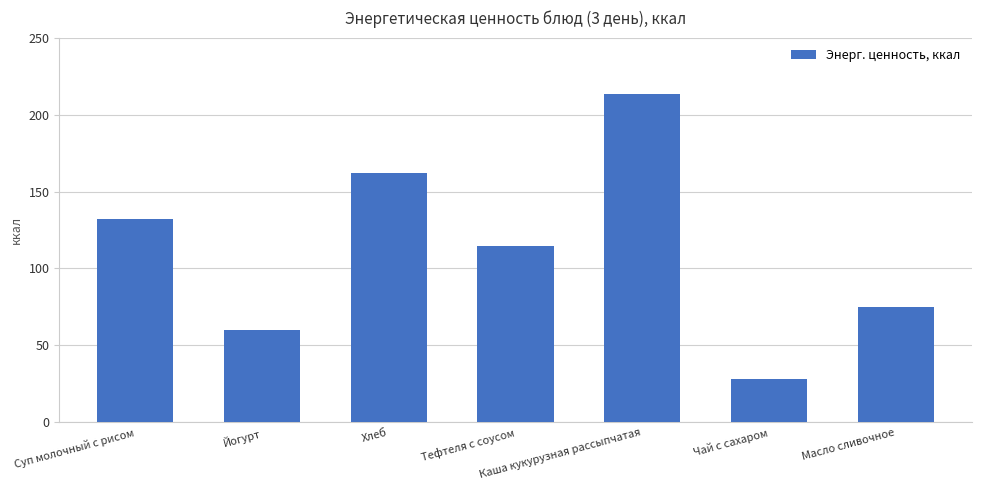

Read the value at Чай с сахаром.

28.0